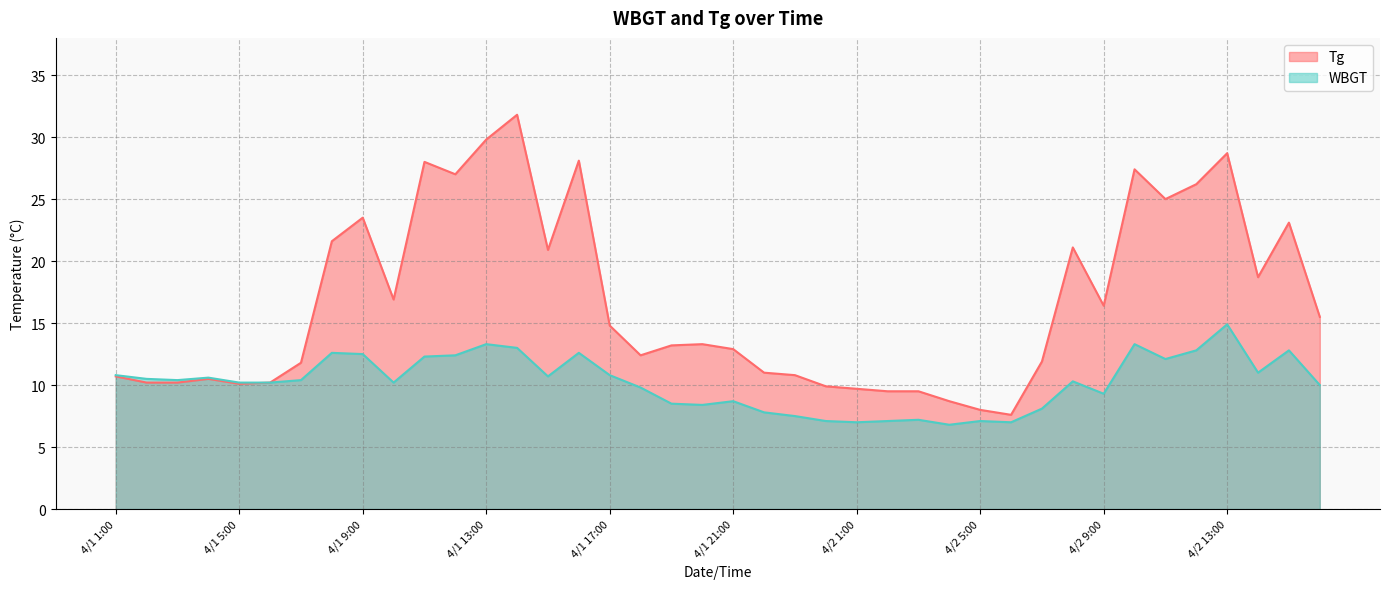

Count the number of categories in the chart.

40